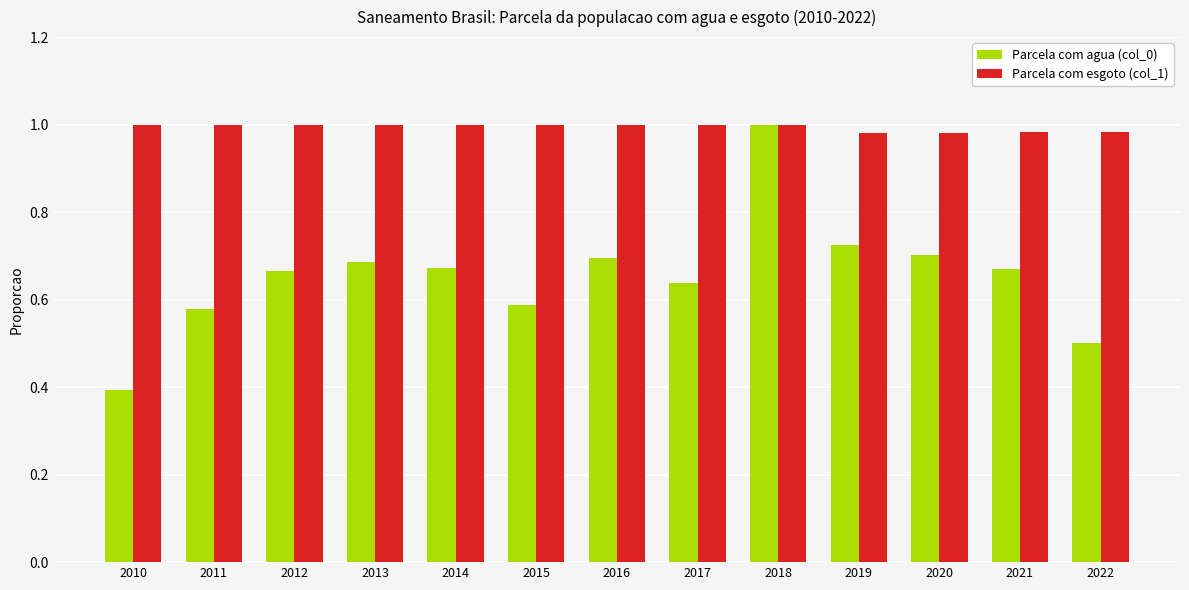

Does the chart contain stacked bars?

No